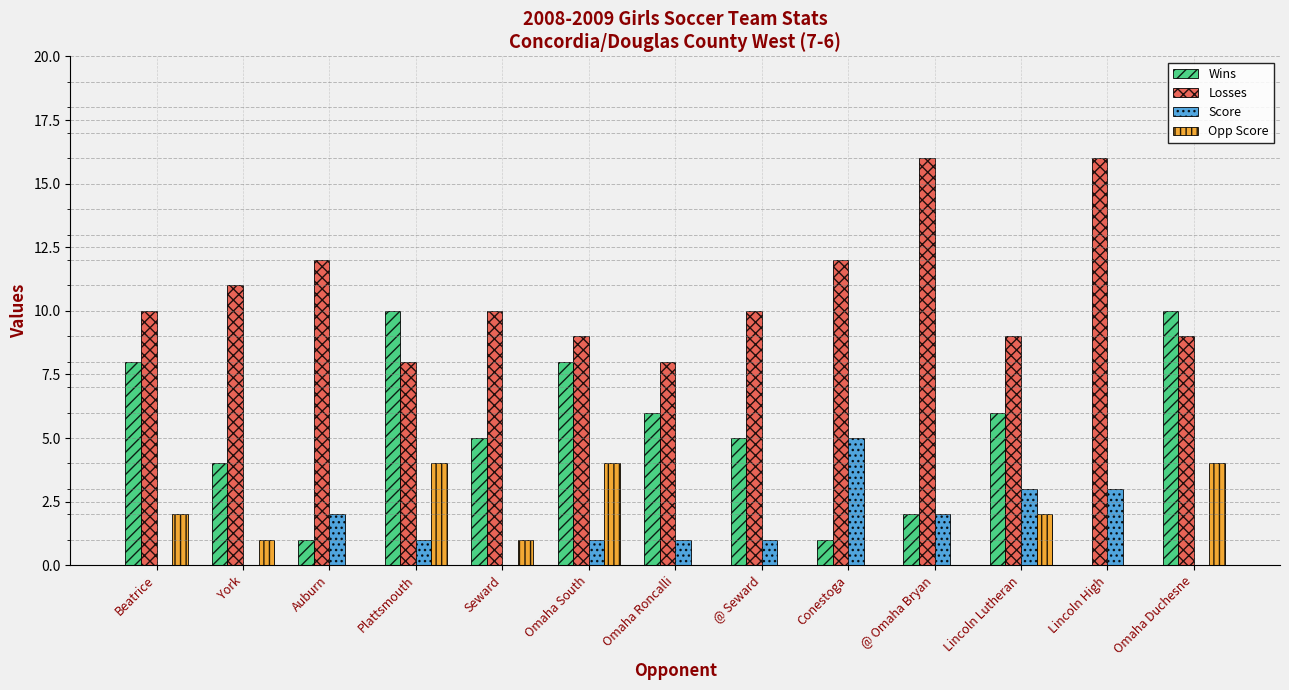

What is the maximum value shown in the chart?

16